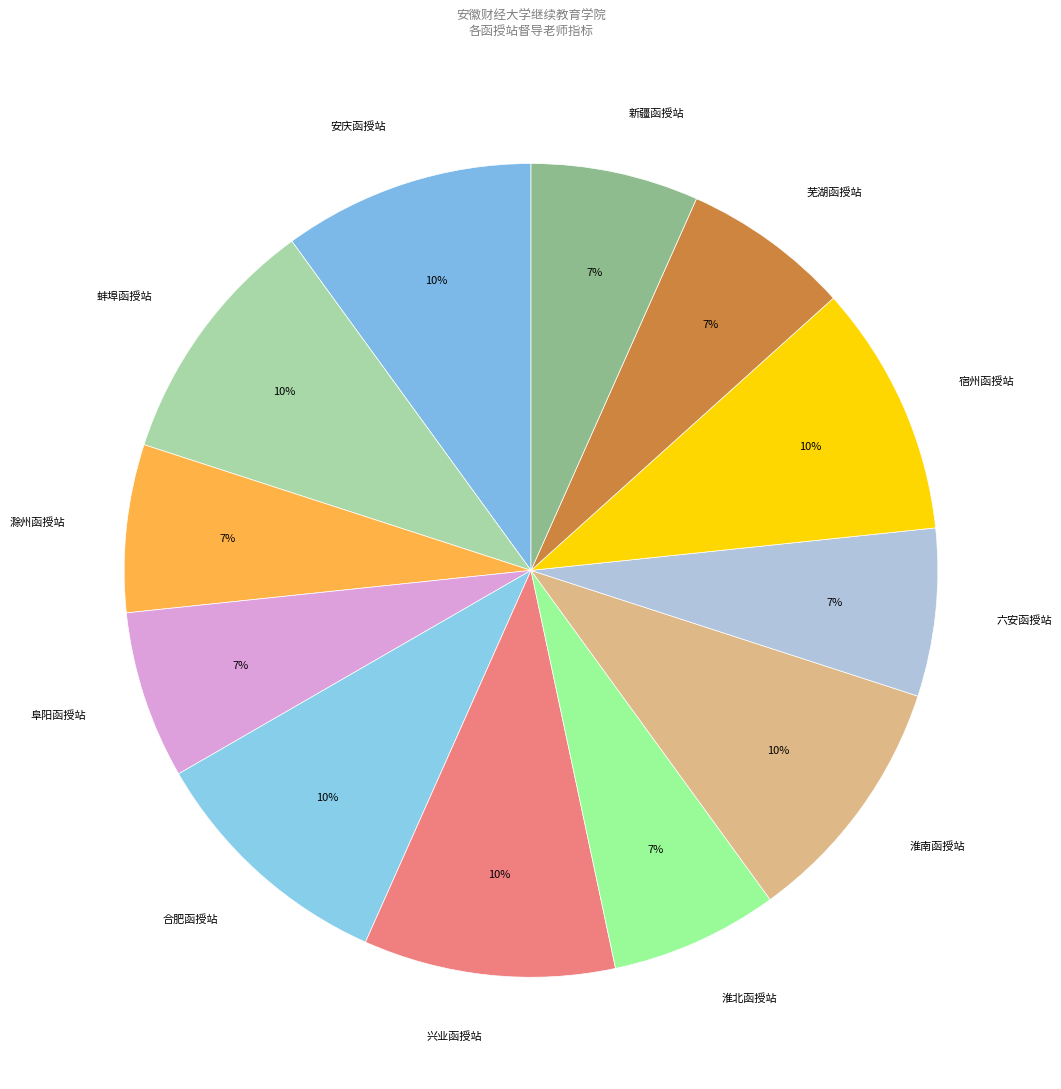

Does 滁州函授站 account for over 50% of the chart?

No